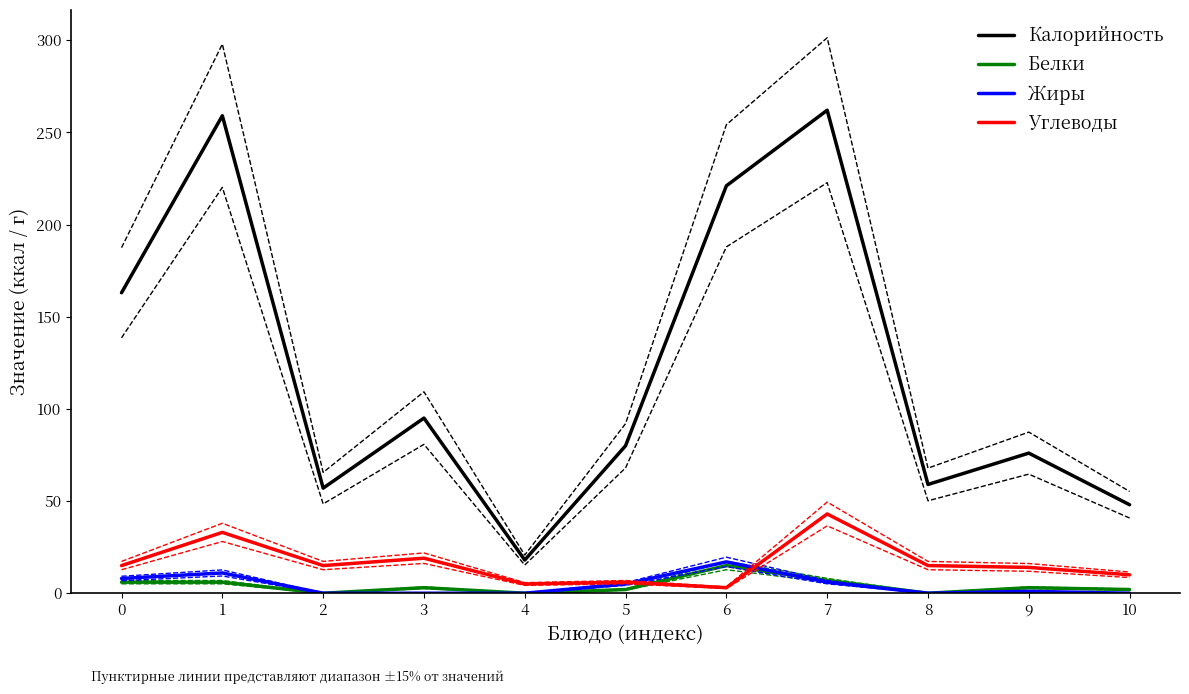

Reading left to right, what are all the values shown in this chart?

Калорийность: 0=163	1=259	2=57	3=95	4=18	5=80	6=221	7=262	8=59	9=76	10=48
Белки: 0=6	1=6	2=0	3=3	4=0	5=2	6=15	7=7	8=0	9=3	10=2
Жиры: 0=8	1=11	2=0	3=0	4=0	5=5	6=17	7=6	8=0	9=1	10=0
Углеводы: 0=15	1=33	2=15	3=19	4=5	5=6	6=3	7=43	8=15	9=14	10=10